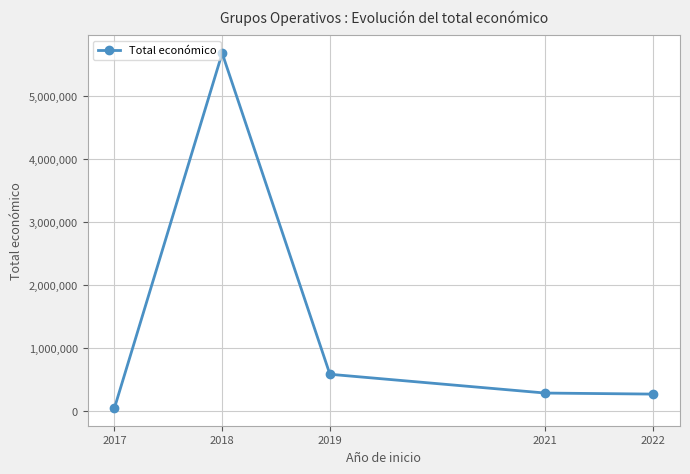

How many categories are shown in the chart?

5